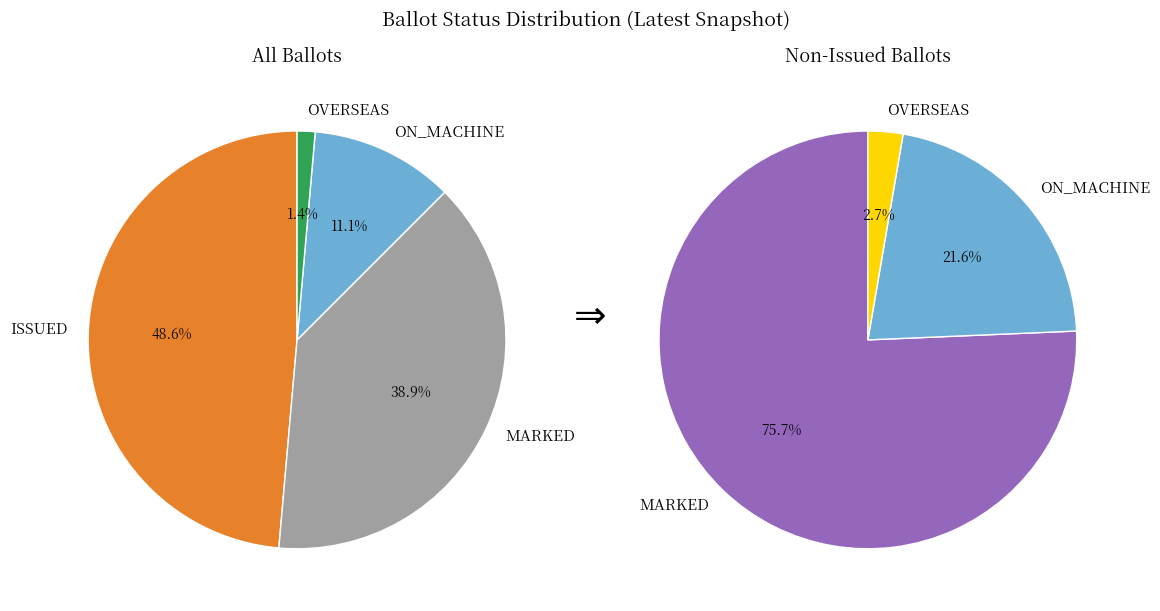

Count the number of slices in the pie.

4